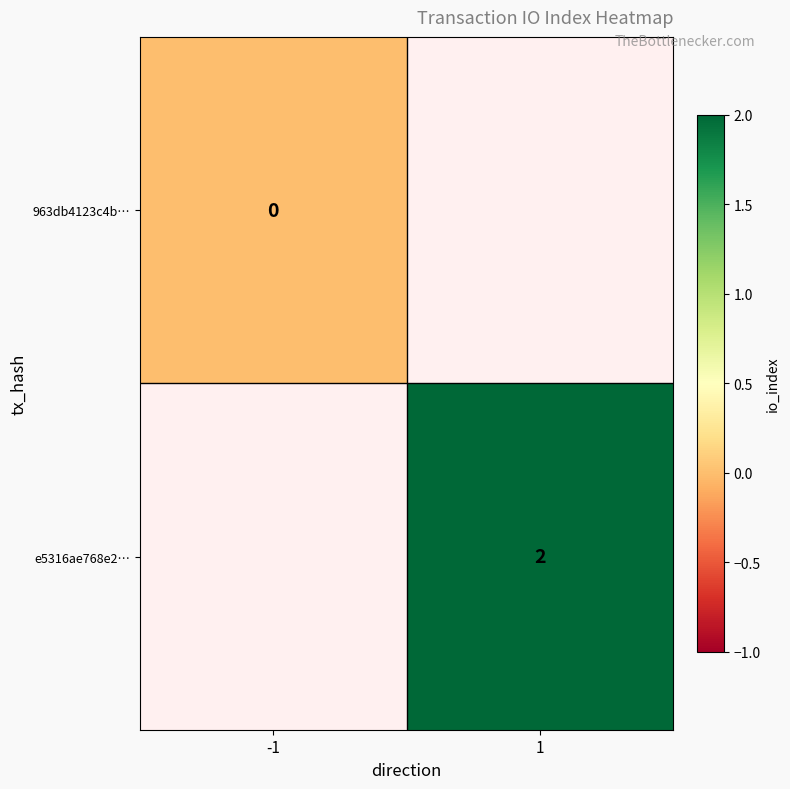

At how many categories does at least one series exceed 1?

1